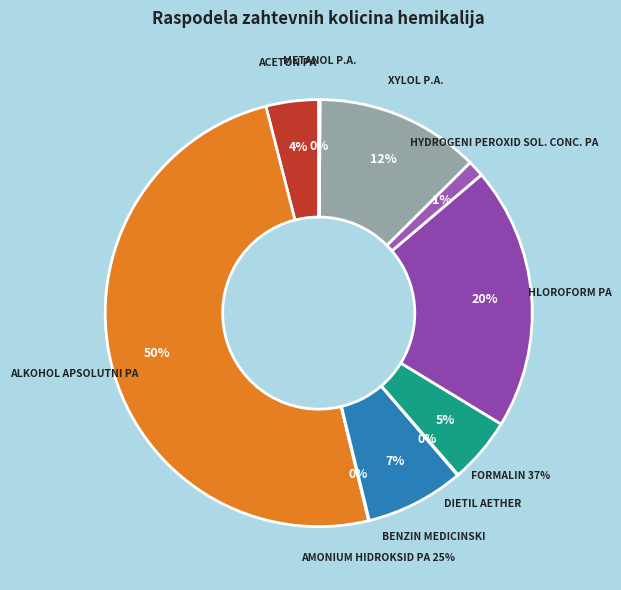

What is the largest slice in the pie chart?

ALKOHOL APSOLUTNI PA